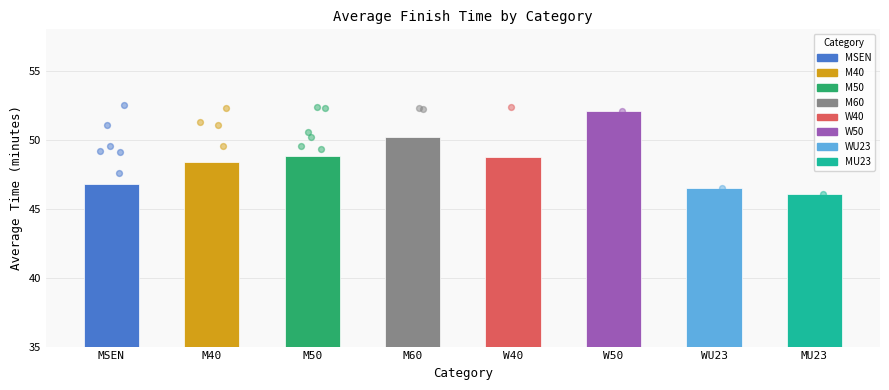

Which has a higher value, M50 or W40?

M50